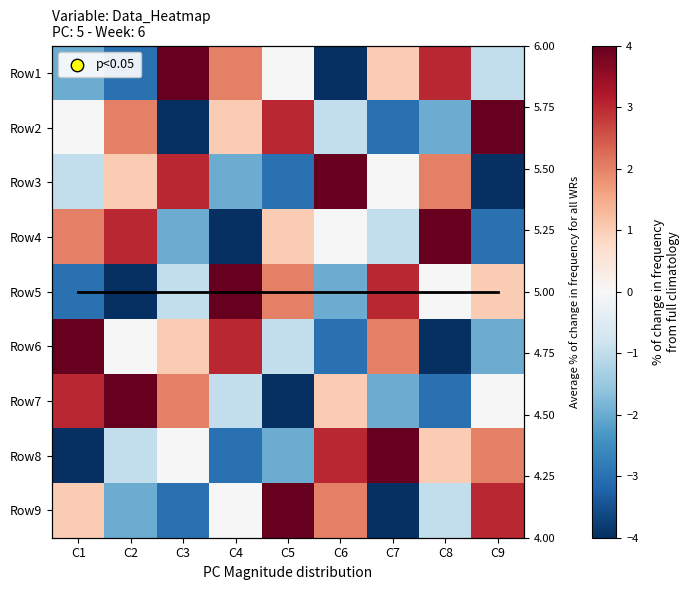

What is the maximum value shown in the chart?

5